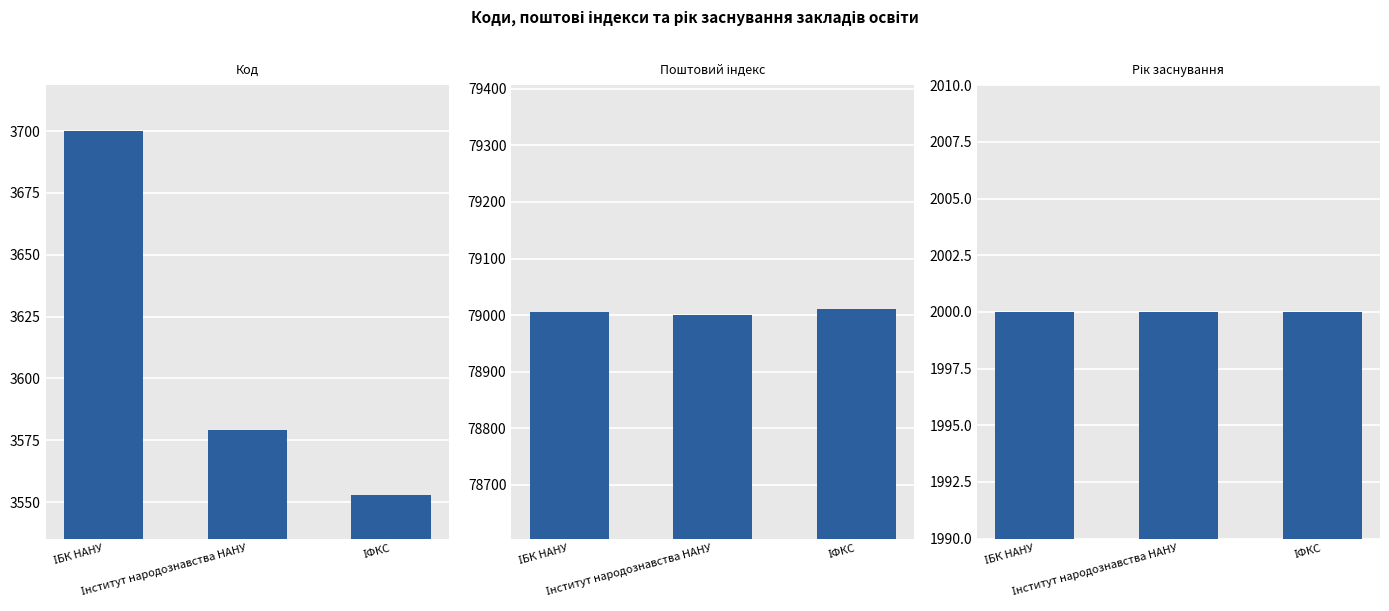

Reading right to left, list all the values displayed in this chart.

Код: 3553	3579	3700
Поштовий індекс: 79011	79000	79005
Рік заснування: 2000	2000	2000